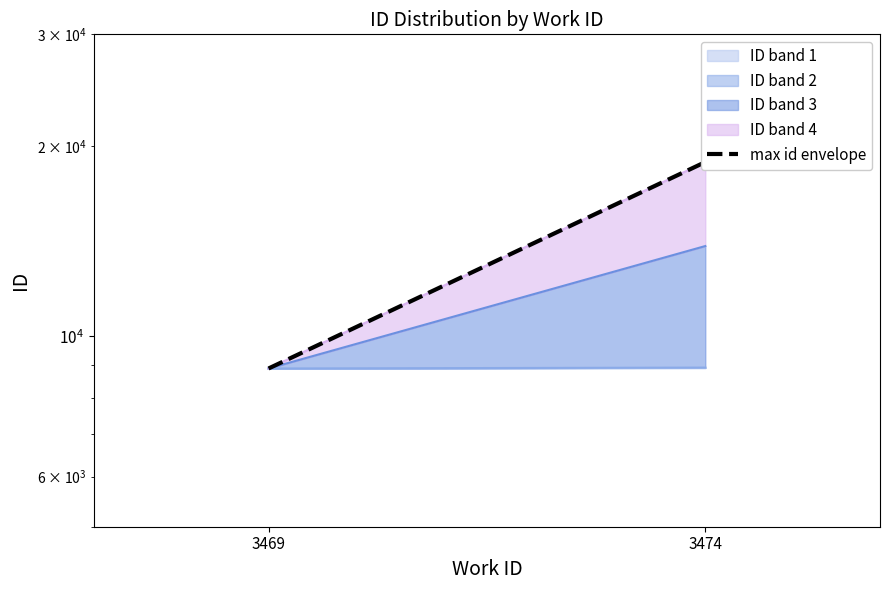

The value at 3469 is 8893. True or false?

True